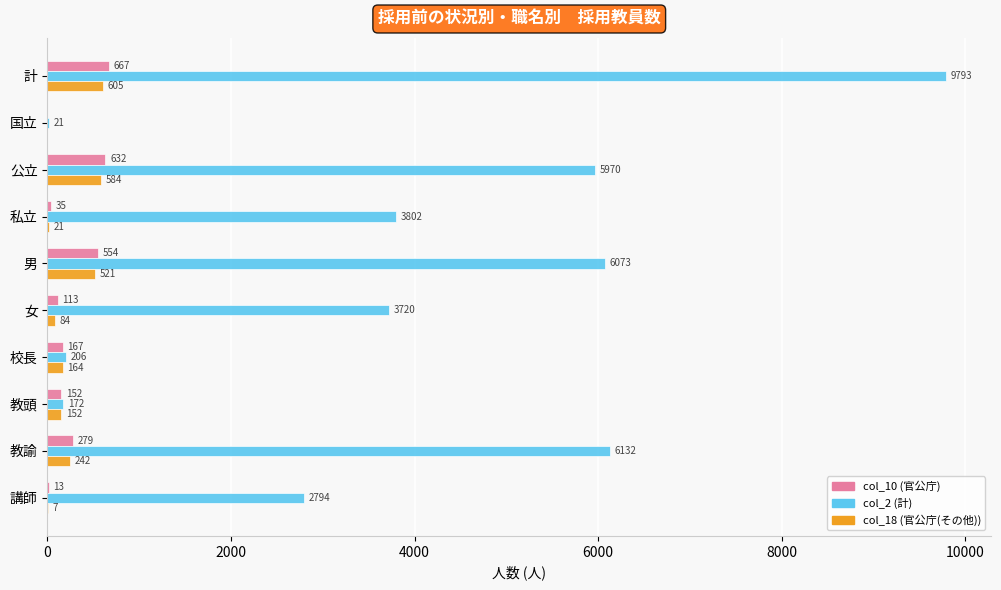

The col_18 (官公庁(その他)) series shows 928 at 計. True or false?

False